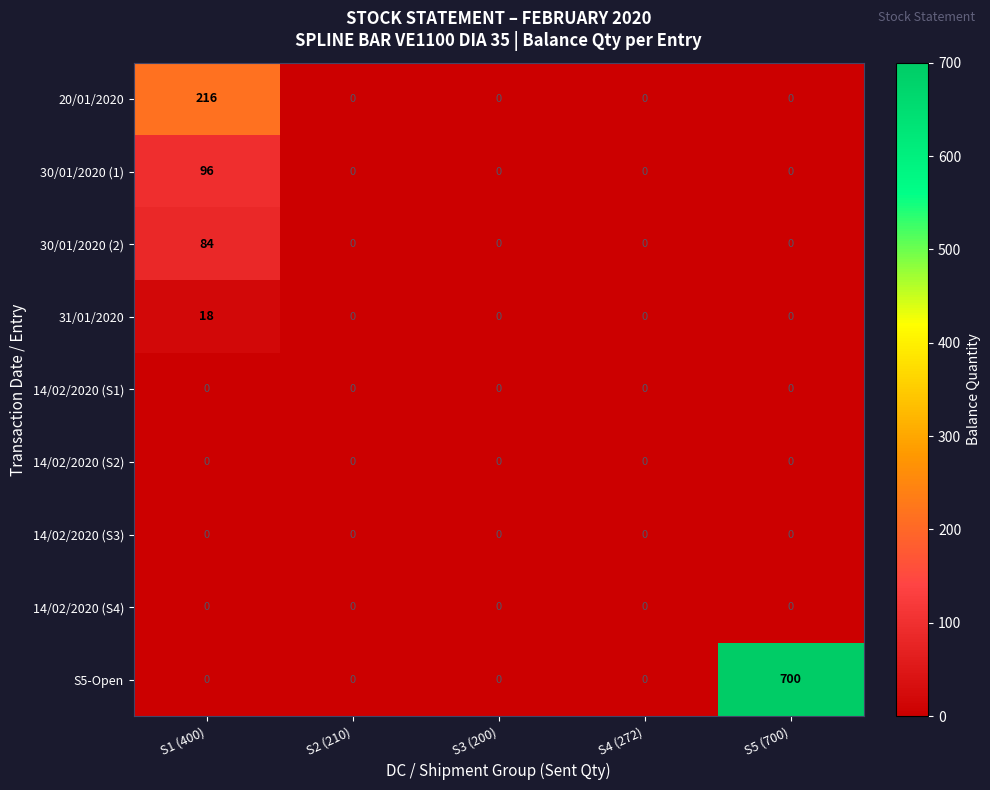

What is the average value of the 30/01/2020 (2) series?

17